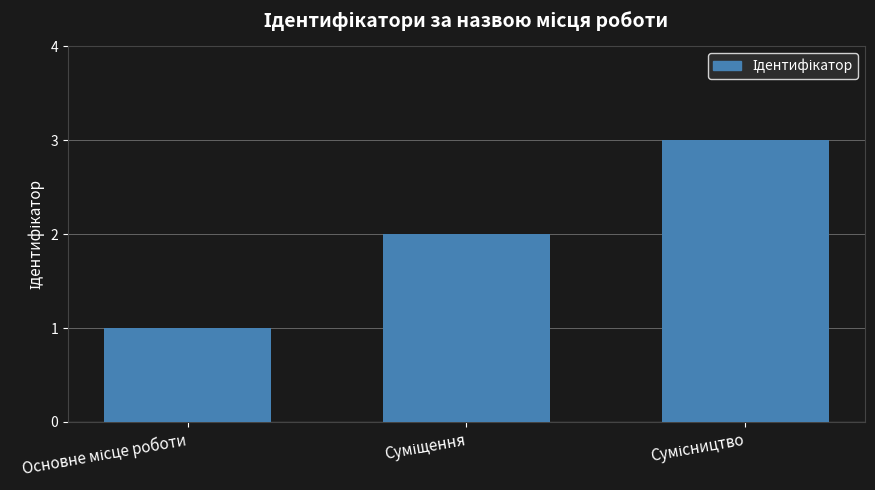

What is the value of the 1st bar from the left?

1